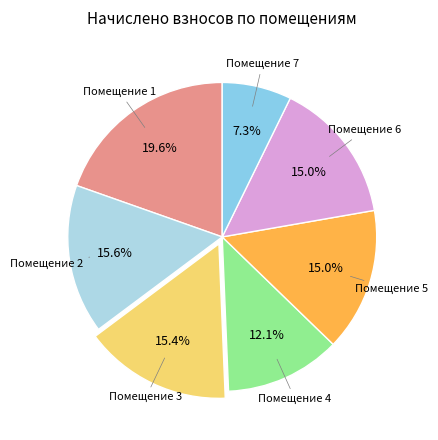

What portion of the pie excludes Помещение 5?

85.0%